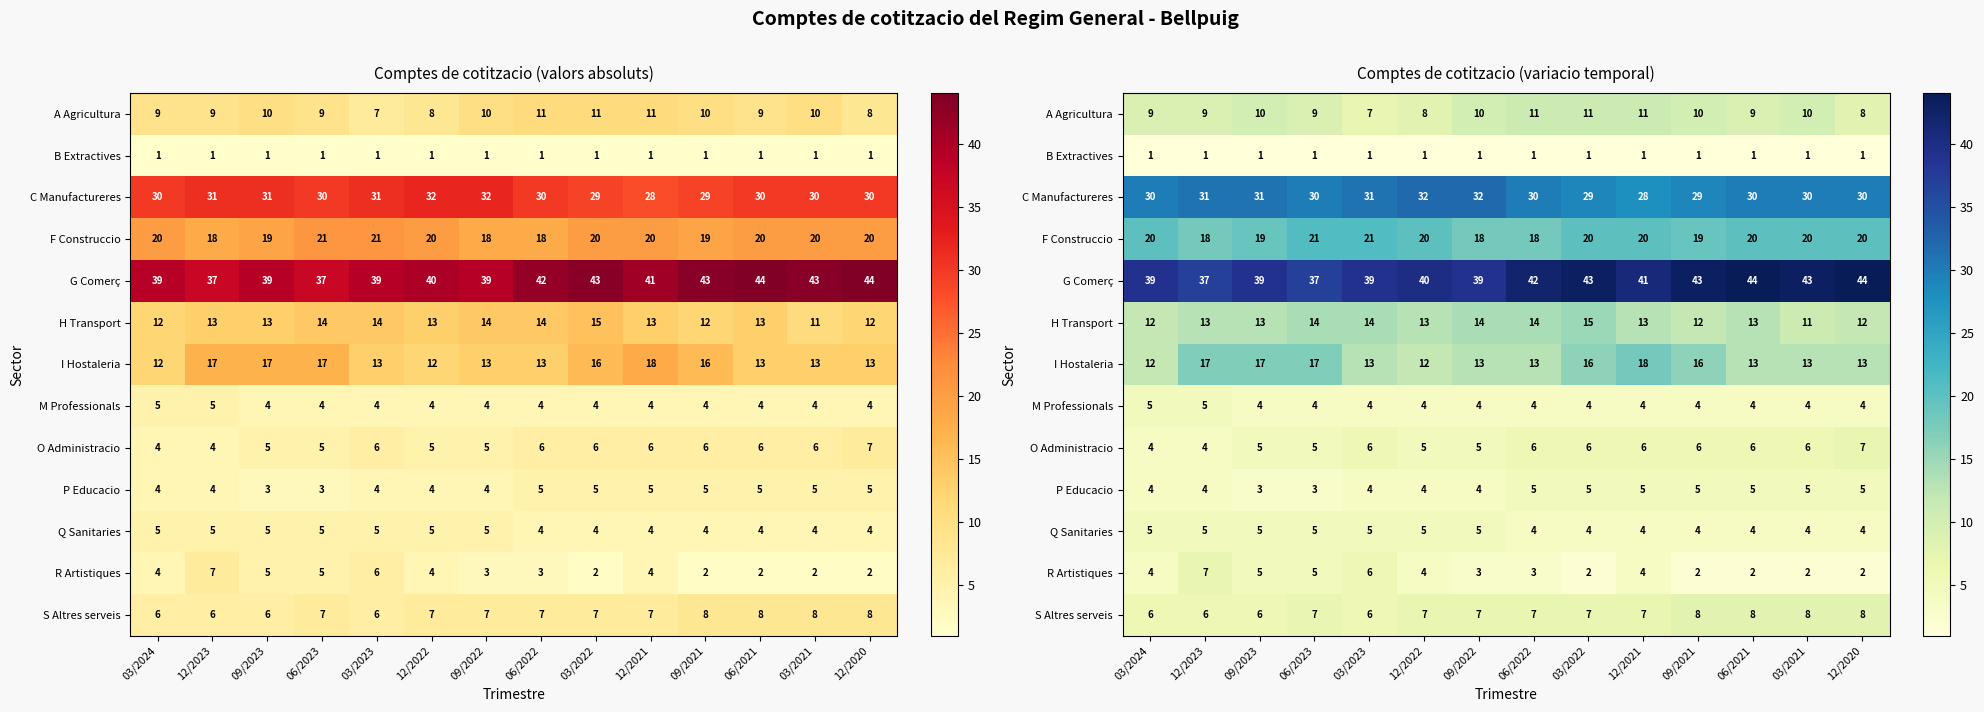

Is it true that R Artistiques equals 7 at 12/2023?

True